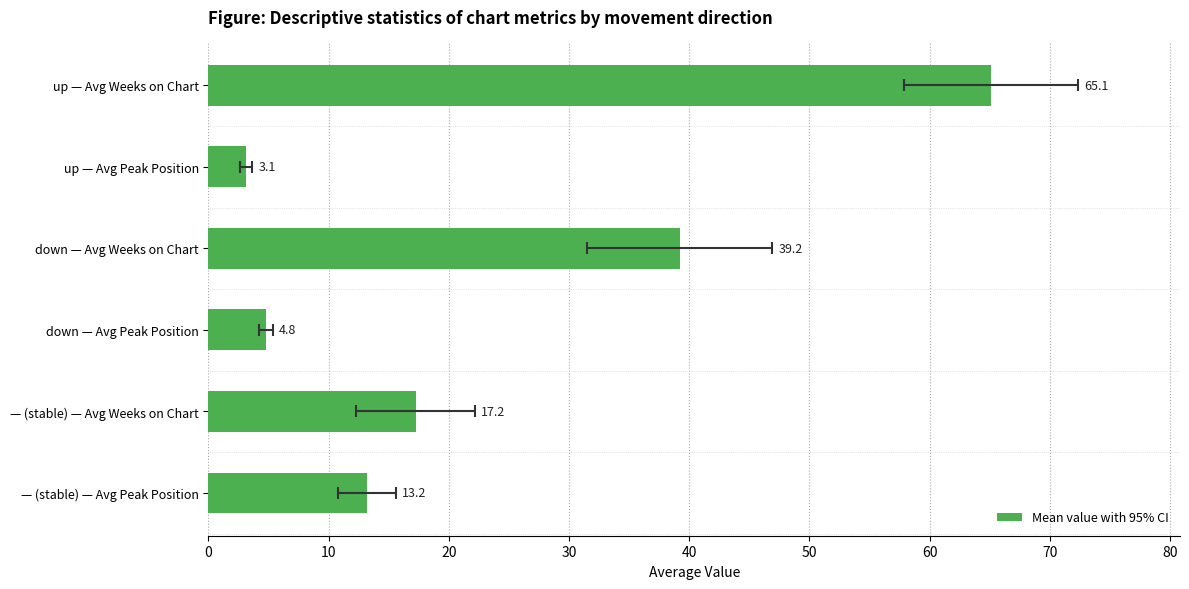

Does the chart contain stacked bars?

No